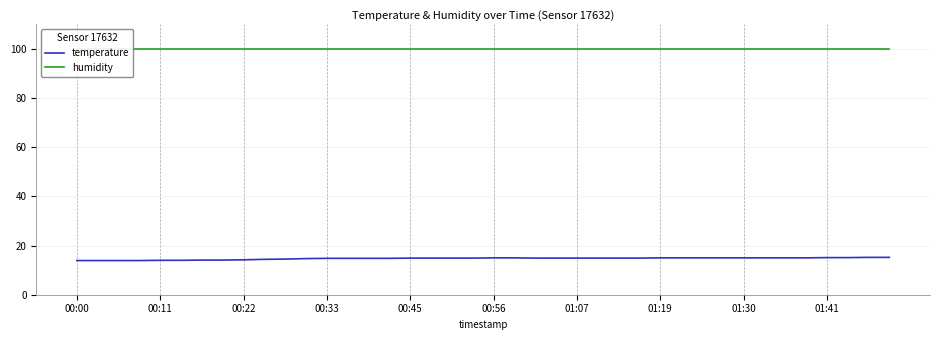

Is it true that humidity equals 99.9 at 00:56?

True